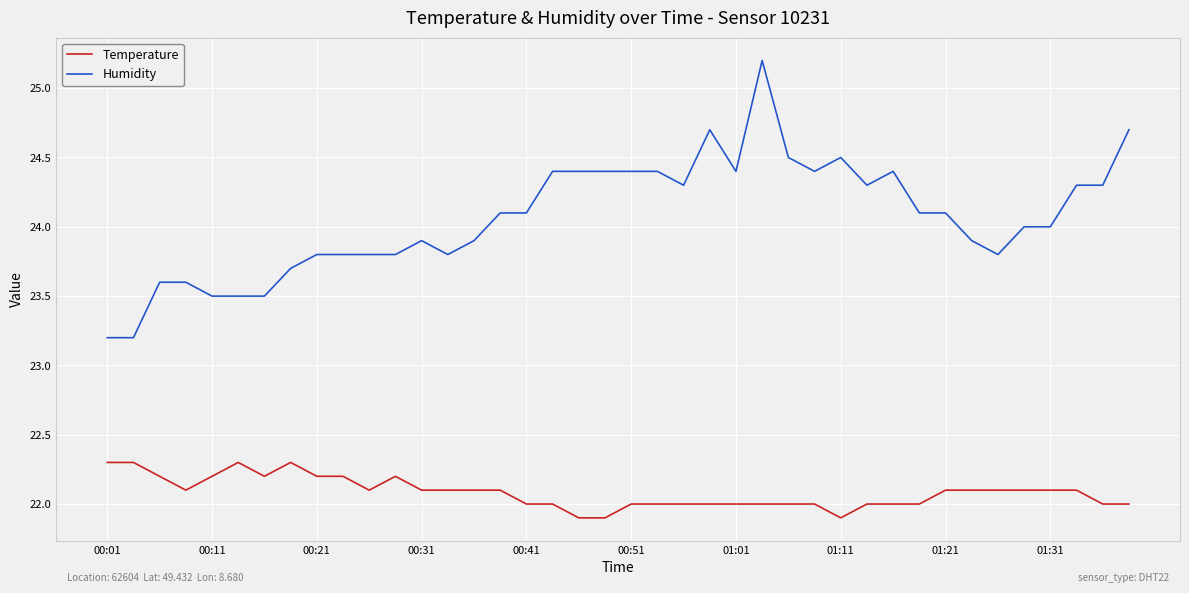

Reading left to right, list all the values displayed in this chart.

Temperature: 22.3	22.3	22.2	22.1	22.2	22.3	22.2	22.3	22.2	22.2	22.1	22.2	22.1	22.1	22.1	22.1	22.0	22.0	21.9	21.9	22.0	22.0	22.0	22.0	22.0	22.0	22.0	22.0	21.9	22.0	22.0	22.0	22.1	22.1	22.1	22.1	22.1	22.1	22.0	22.0
Humidity: 23.2	23.2	23.6	23.6	23.5	23.5	23.5	23.7	23.8	23.8	23.8	23.8	23.9	23.8	23.9	24.1	24.1	24.4	24.4	24.4	24.4	24.4	24.3	24.7	24.4	25.2	24.5	24.4	24.5	24.3	24.4	24.1	24.1	23.9	23.8	24.0	24.0	24.3	24.3	24.7